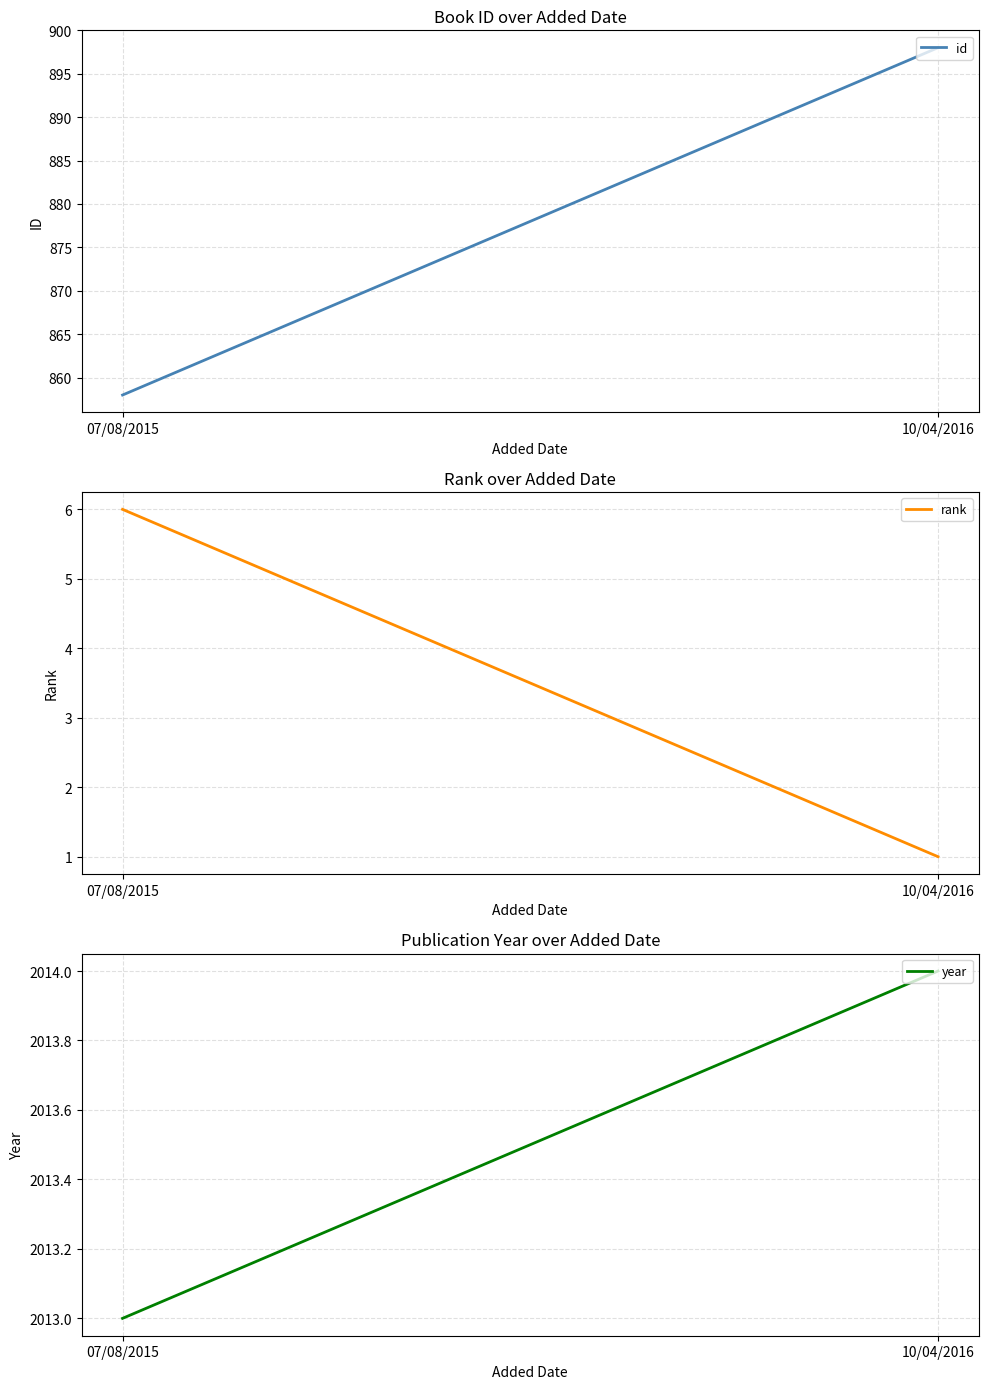

Reading left to right, transcribe all the data shown in this chart.

id: 858	898
rank: 6	1
year: 2013	2014